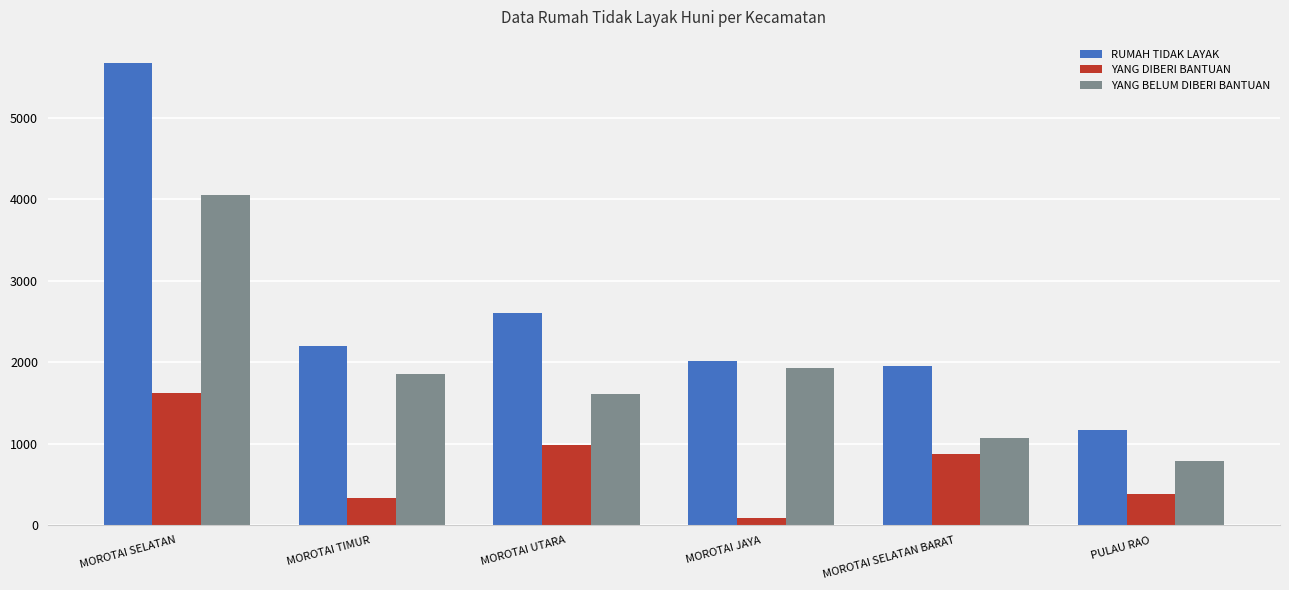

Which series changed the most between MOROTAI SELATAN and MOROTAI JAYA?

RUMAH TIDAK LAYAK